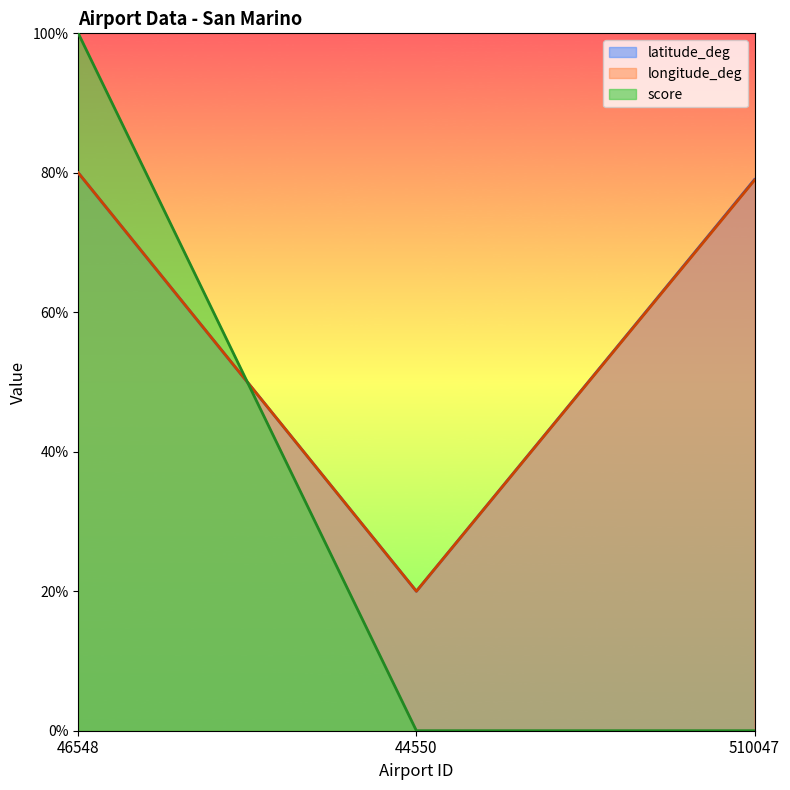

What is the average value of the score series?

33.3